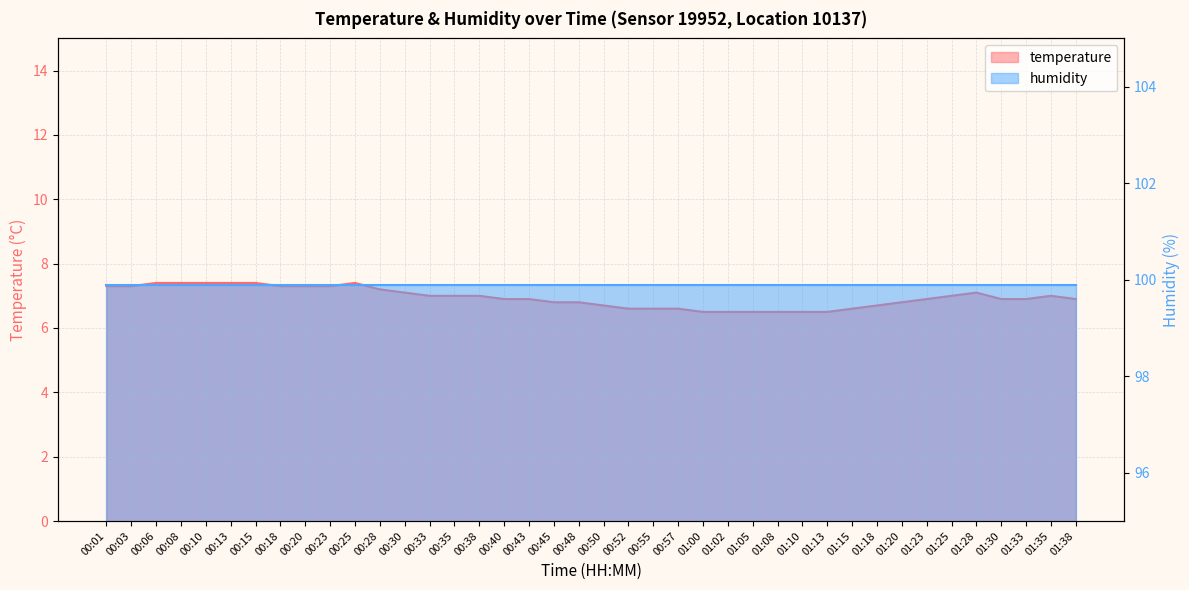

Reading right to left, what are all the values shown in this chart?

6.9	7.0	6.9	6.9	7.1	7.0	6.9	6.8	6.7	6.6	6.5	6.5	6.5	6.5	6.5	6.5	6.6	6.6	6.6	6.7	6.8	6.8	6.9	6.9	7.0	7.0	7.0	7.1	7.2	7.4	7.3	7.3	7.3	7.4	7.4	7.4	7.4	7.4	7.3	7.3